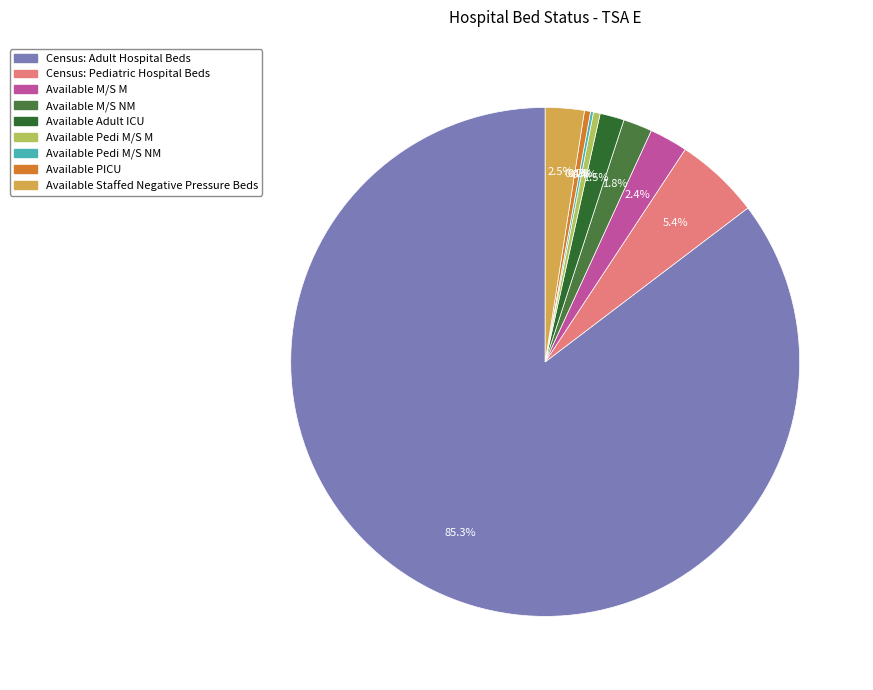

Combined, do Available M/S M and Available Pedi M/S NM account for over 50%?

No